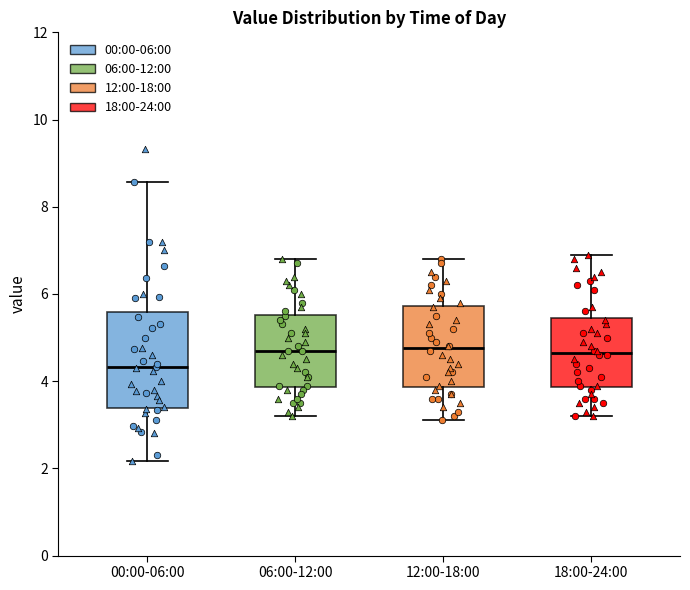

Where does the lower whisker of the box for 00:00-06:00 end on the y-axis? The values are not printed on the chart, so give them approximately, as read against the axis.

2.2